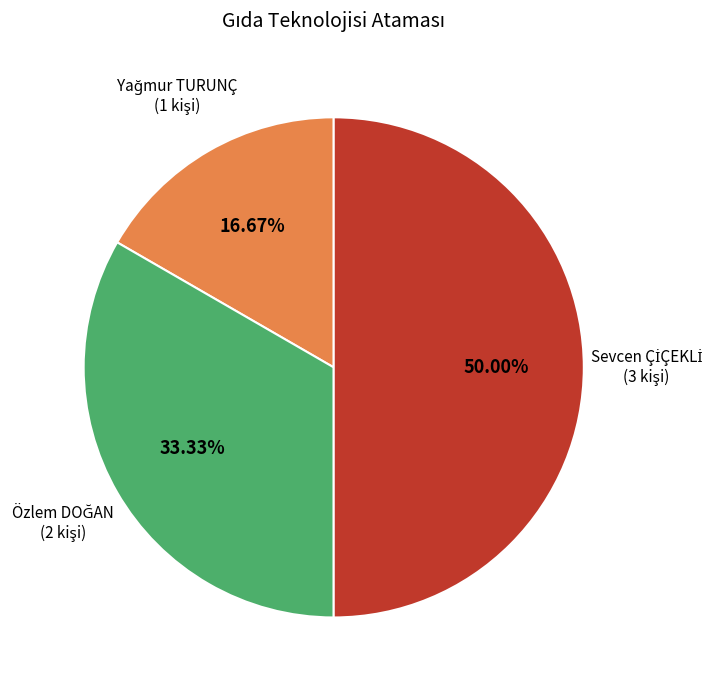

How many segments does this pie chart have?

3